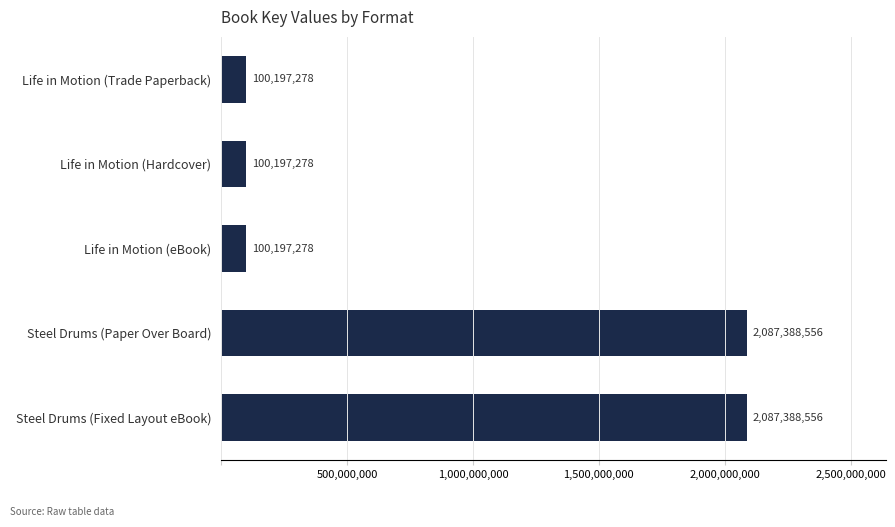

Between Life in Motion (Hardcover) and Steel Drums (Fixed Layout eBook), which is larger?

Steel Drums (Fixed Layout eBook)